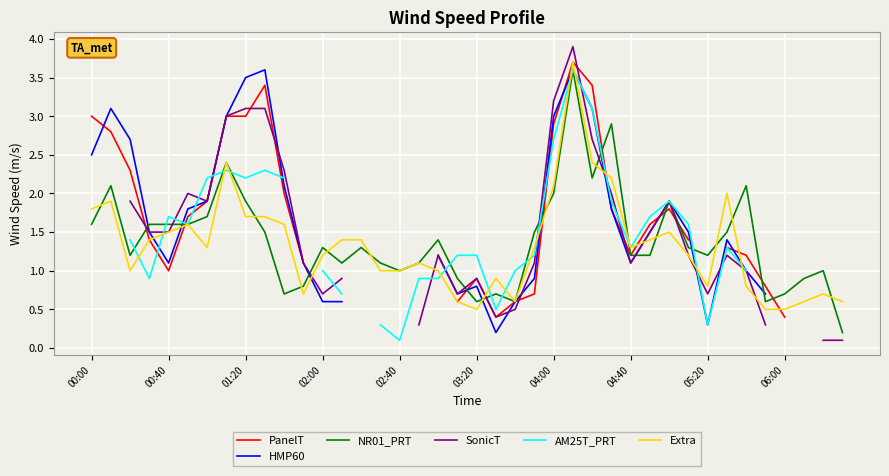

The Extra series shows 0.5 at 02:40. True or false?

False